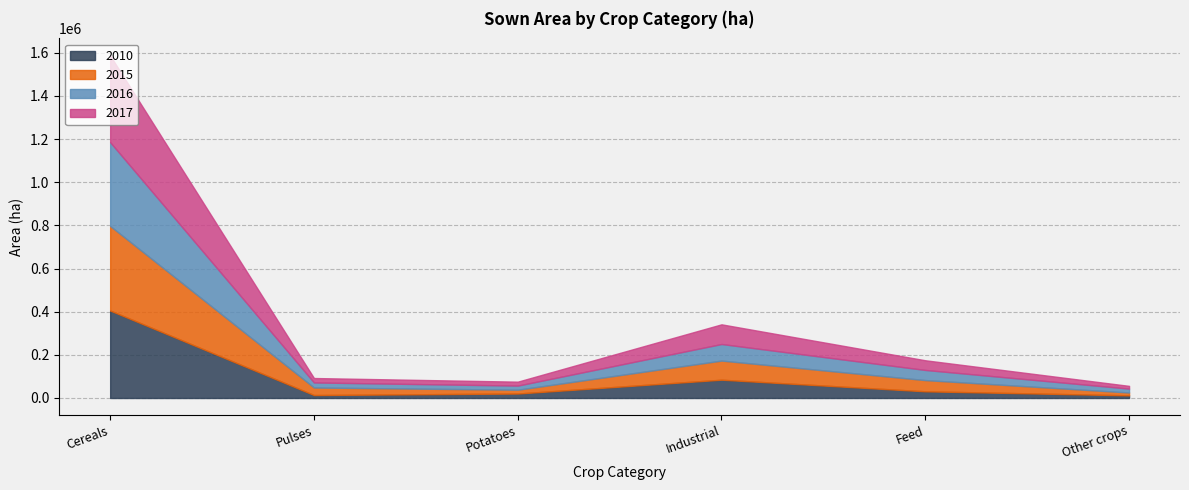

Rank the series at Pulses from highest to lowest value.

2015, 2016, 2017, 2010